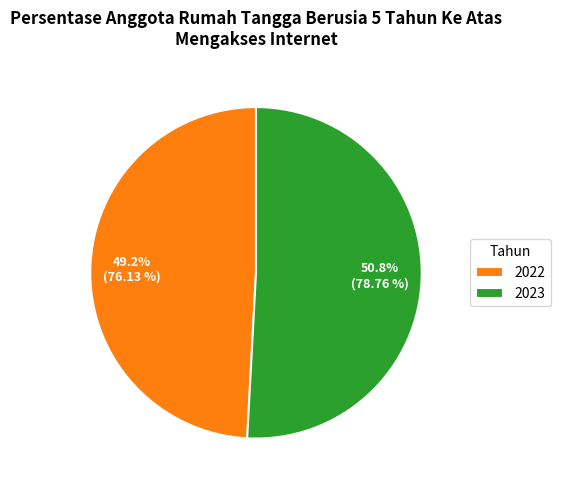

Which category has the biggest portion of the pie?

2023